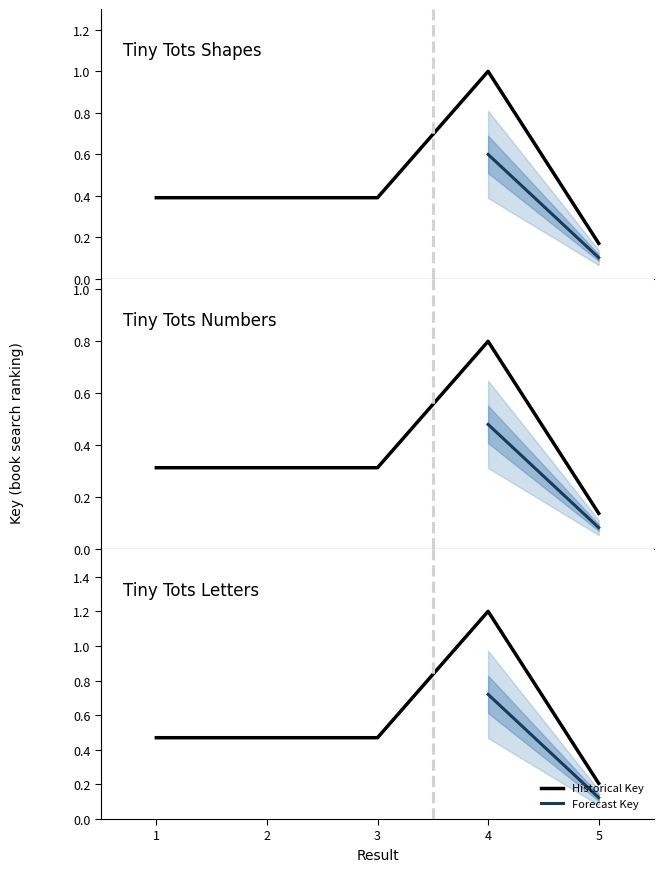

Rank the categories by value from highest to lowest.

4, 1, 2, 3, 5